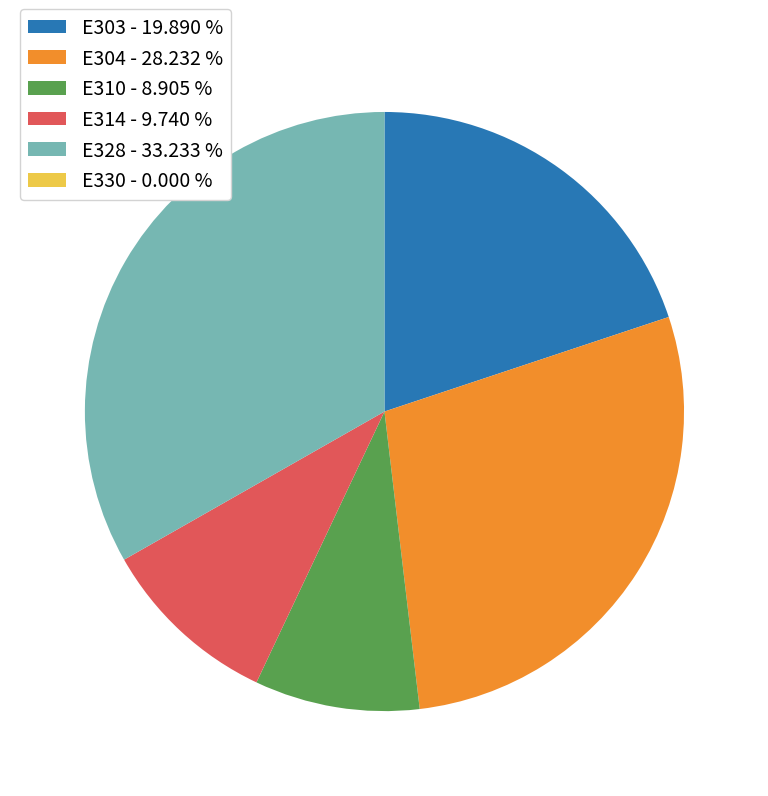

Do E304 - 28.232 % and E314 - 9.740 % together represent more than half of the pie?

No